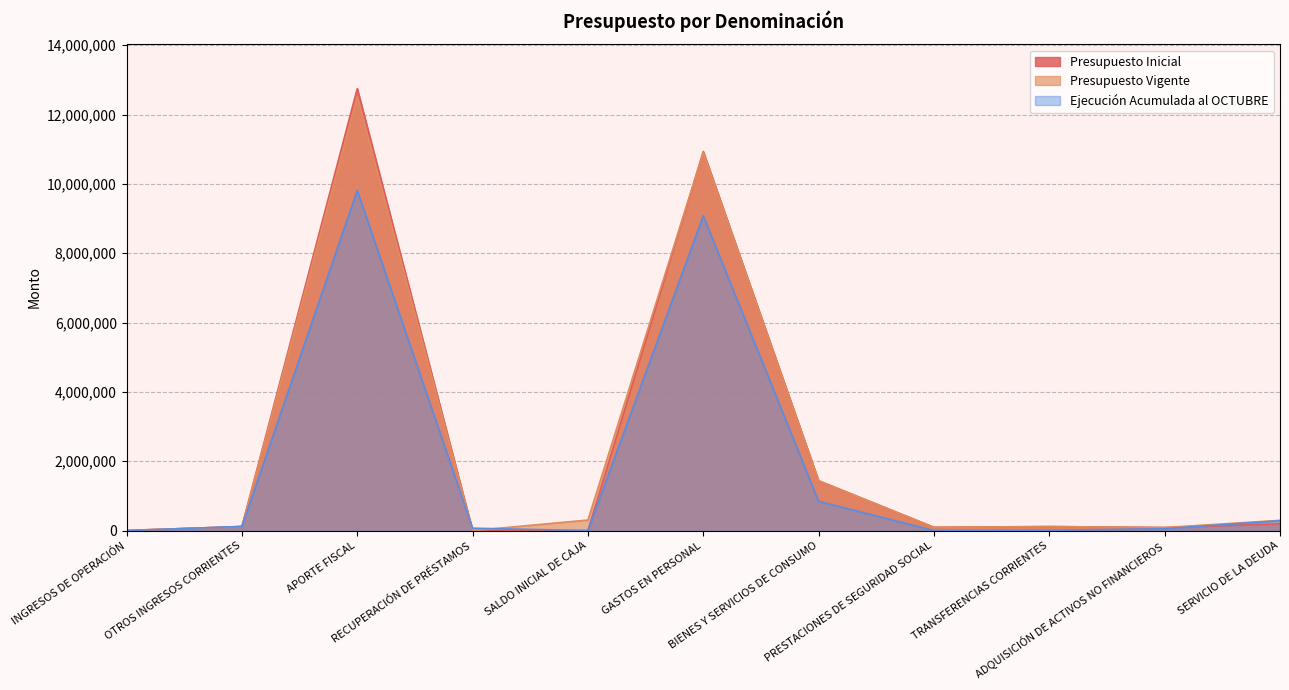

Which series has the widest spread of values?

Presupuesto Inicial